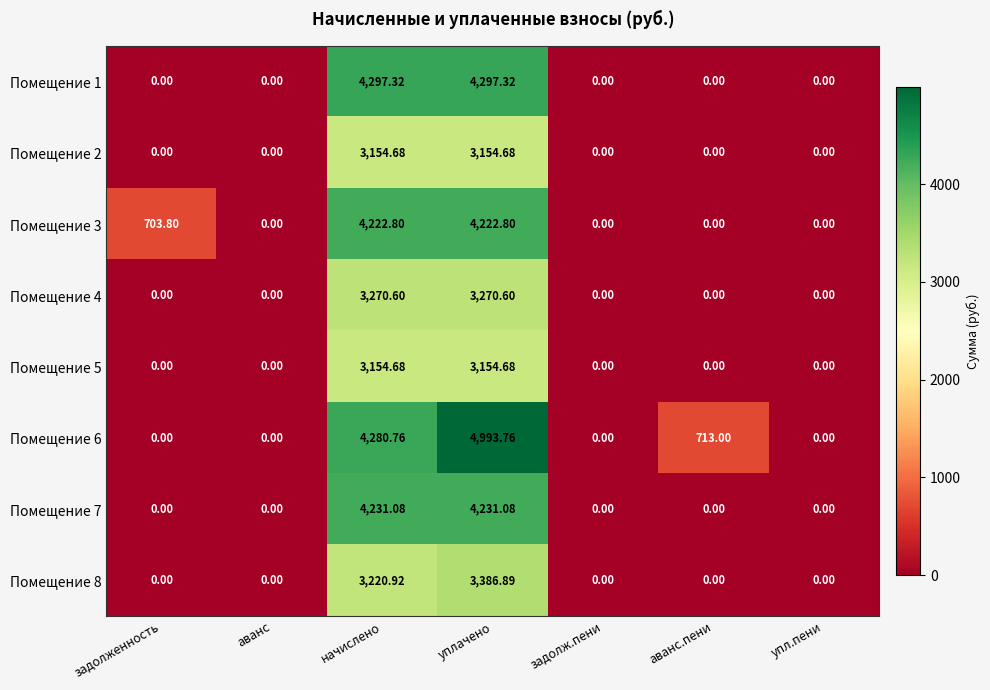

Is the value of Помещение 5 at аванс greater than the value of Помещение 7 at начислено?

No